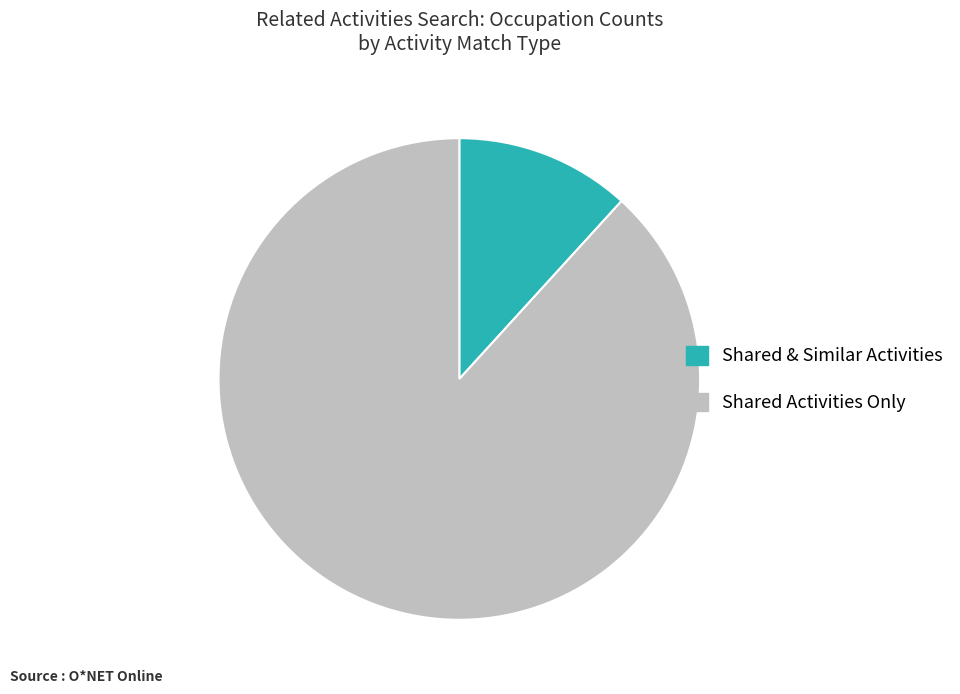

Do Shared Activities Only and Shared & Similar Activities together represent more than half of the pie?

Yes